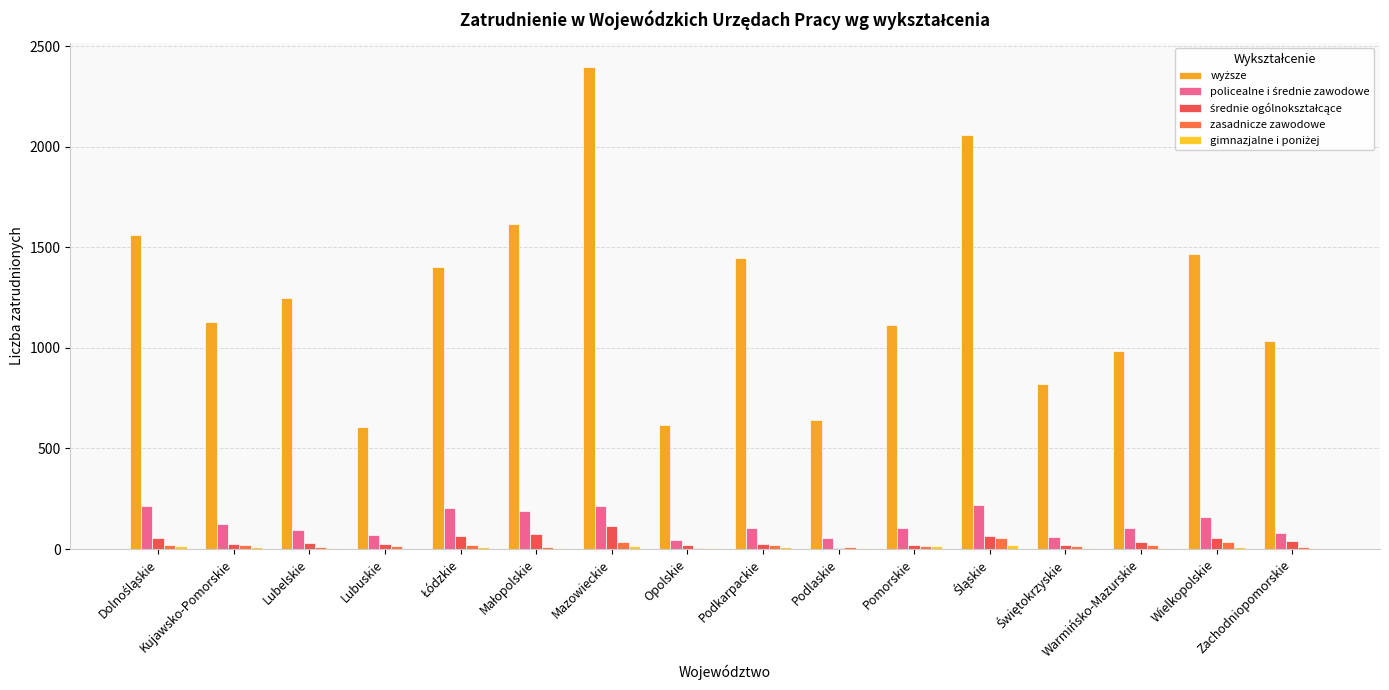

Count the number of categories in the chart.

16